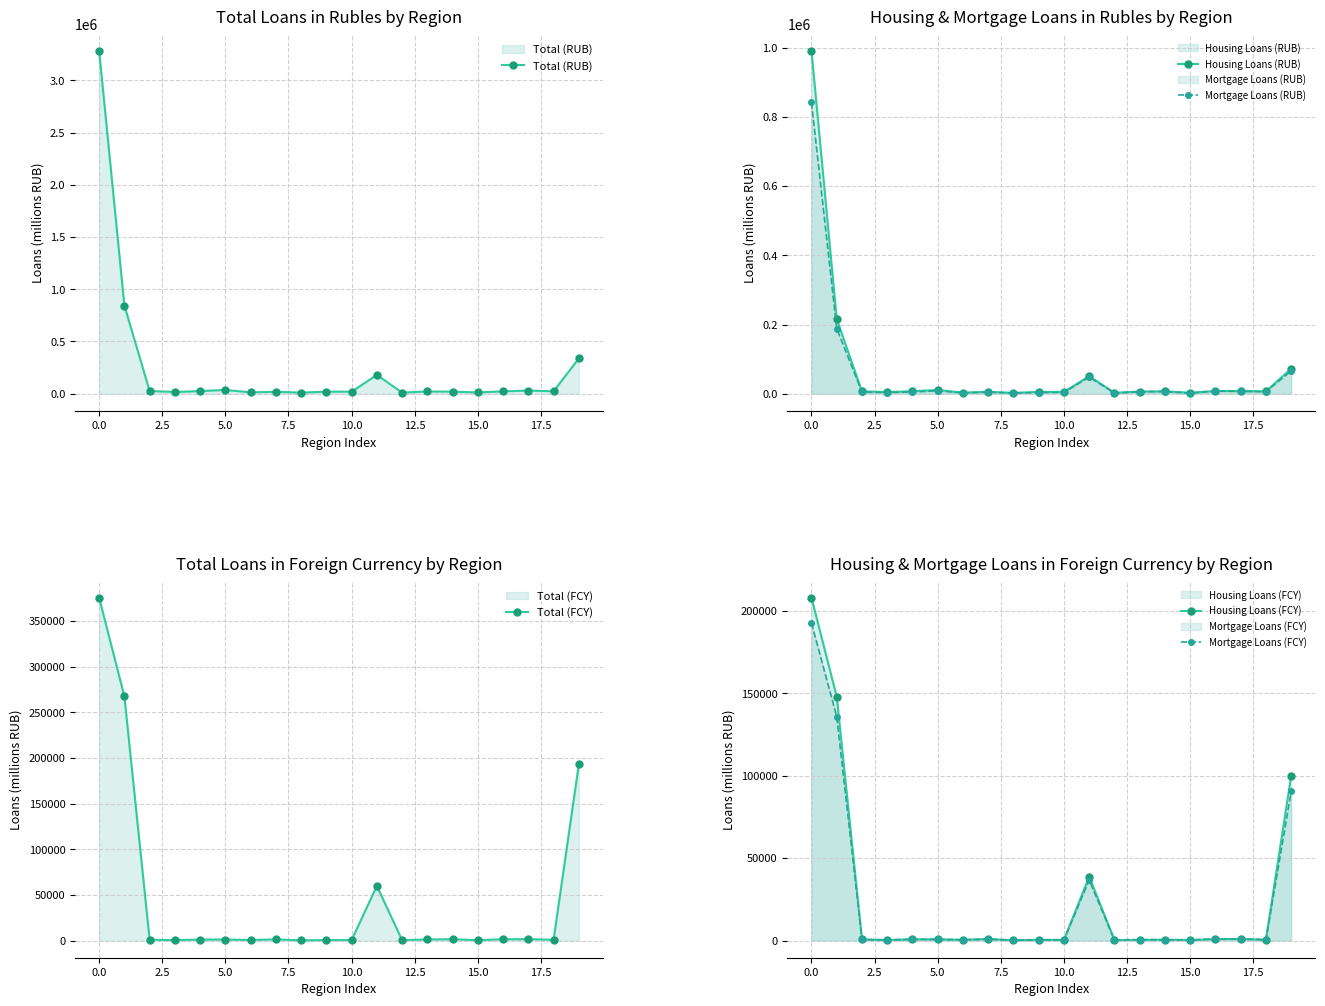

What is the average value of the Total (RUB) series?

248462